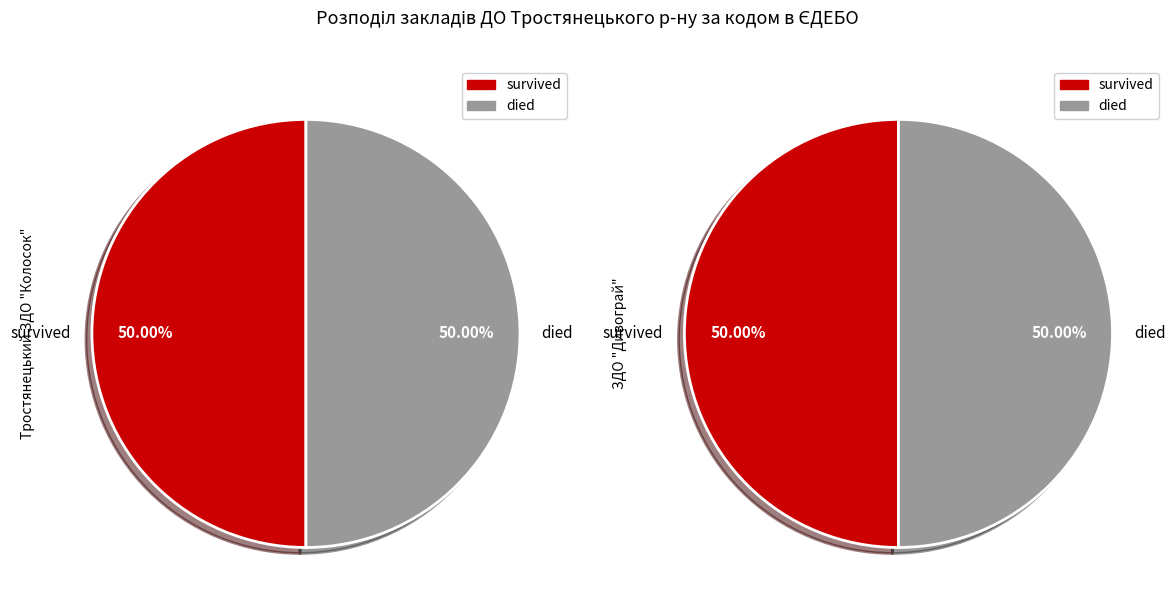

To the nearest percent, what portion does ЗДО "Дивограй" represent?

50%